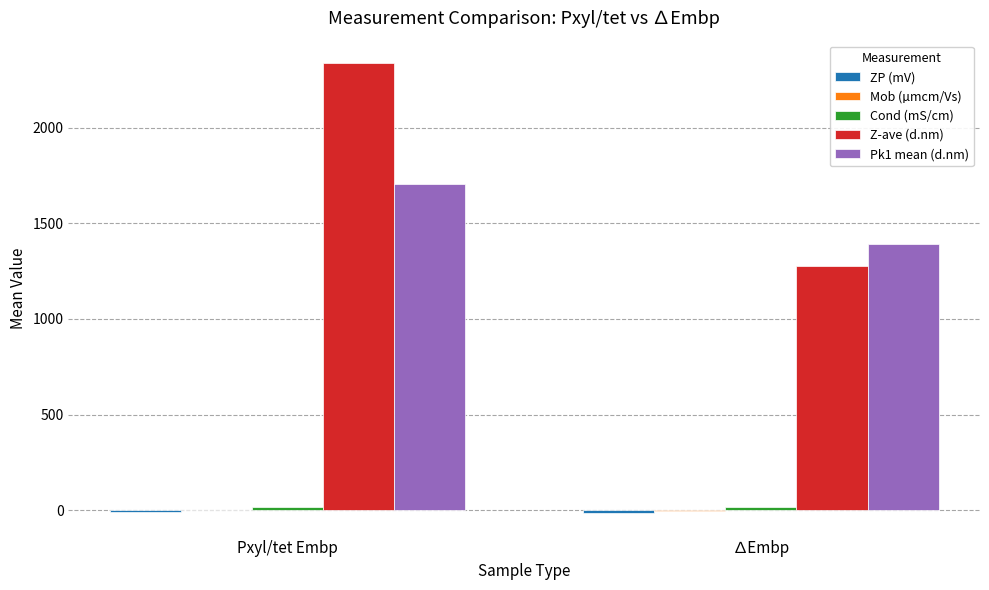

At which label is Z-ave (d.nm) closest to 1807?

∆Embp